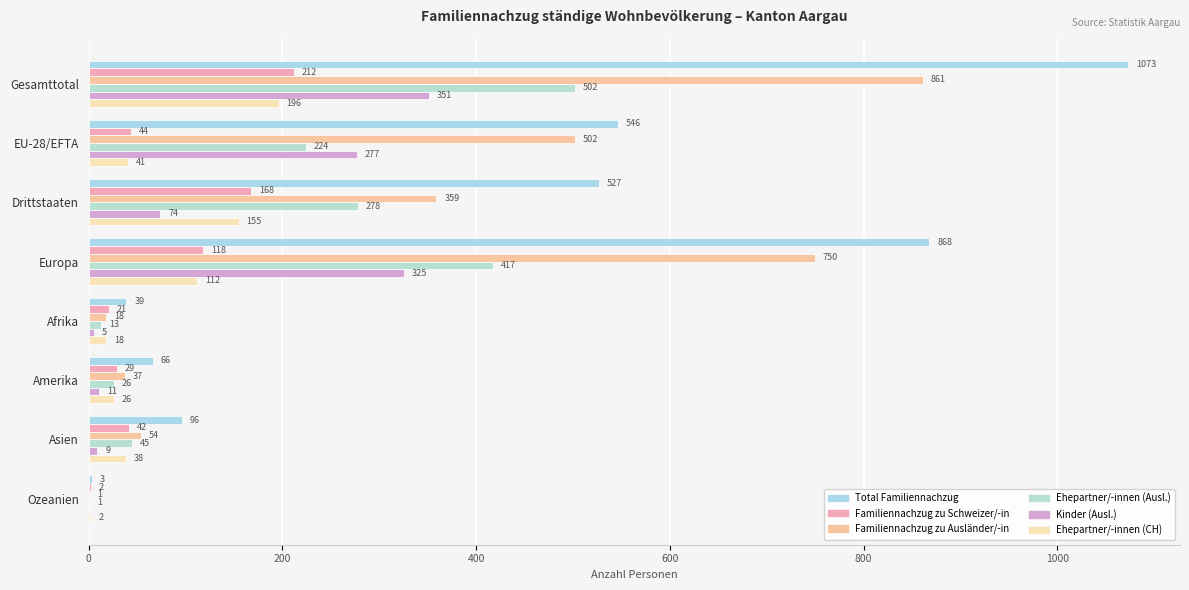

How many distinct data groups are displayed?

6